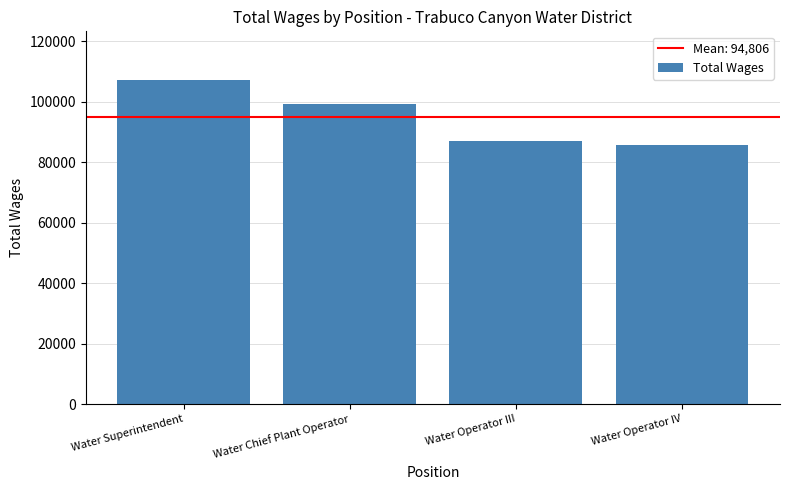

Between Water Operator IV and Water Superintendent, which is larger?

Water Superintendent